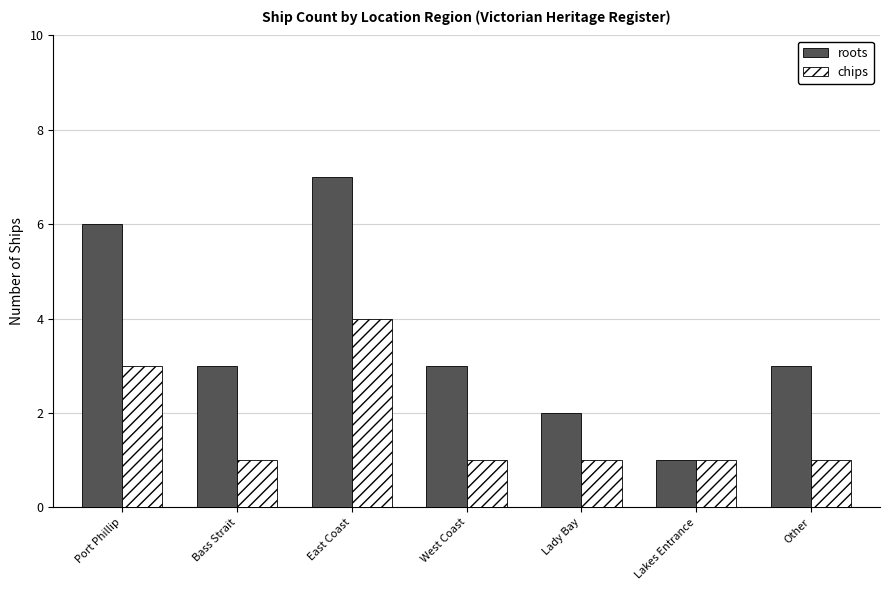

Which series has the largest total across all categories?

roots